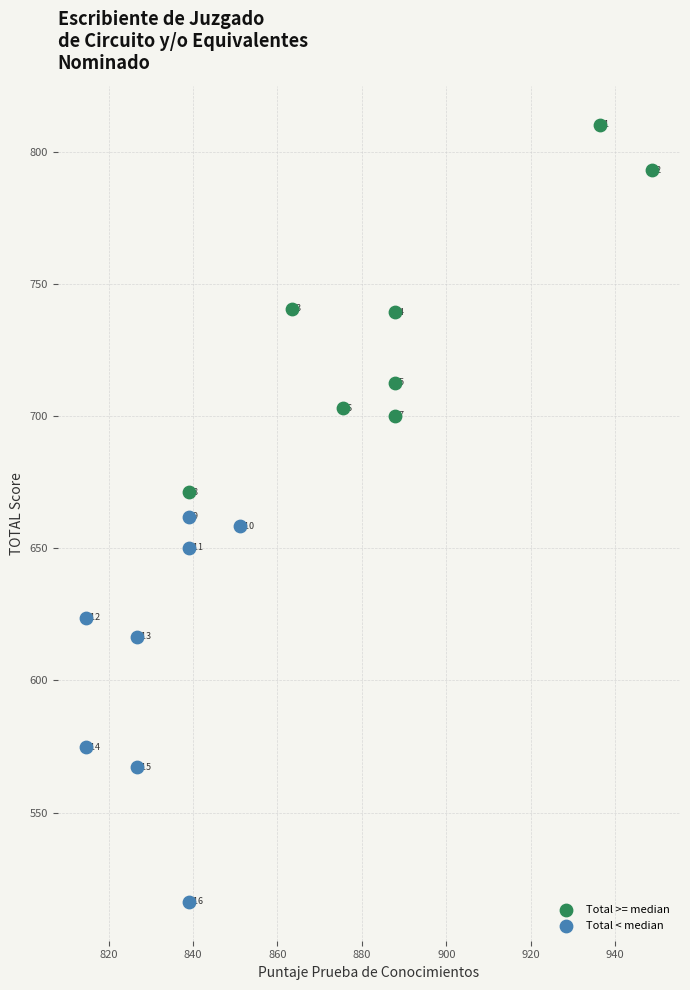

Which series reaches the maximum Y coordinate?

Total >= median